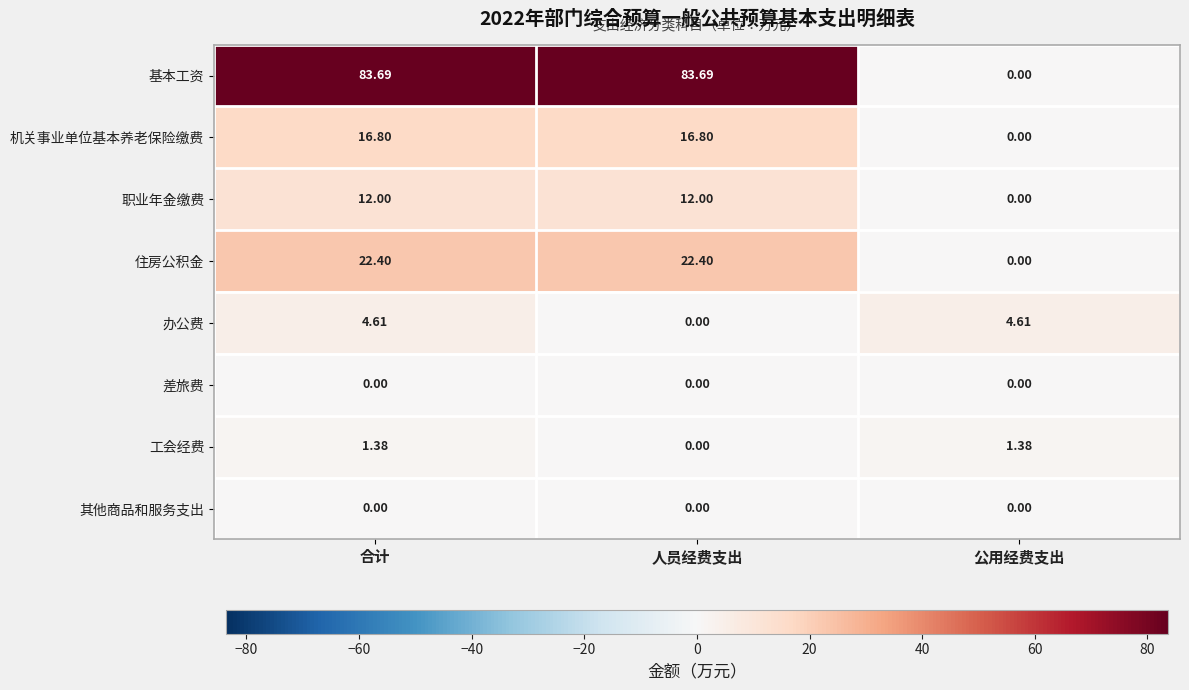

Where is 办公费 nearest to the value 2?

人员经费支出